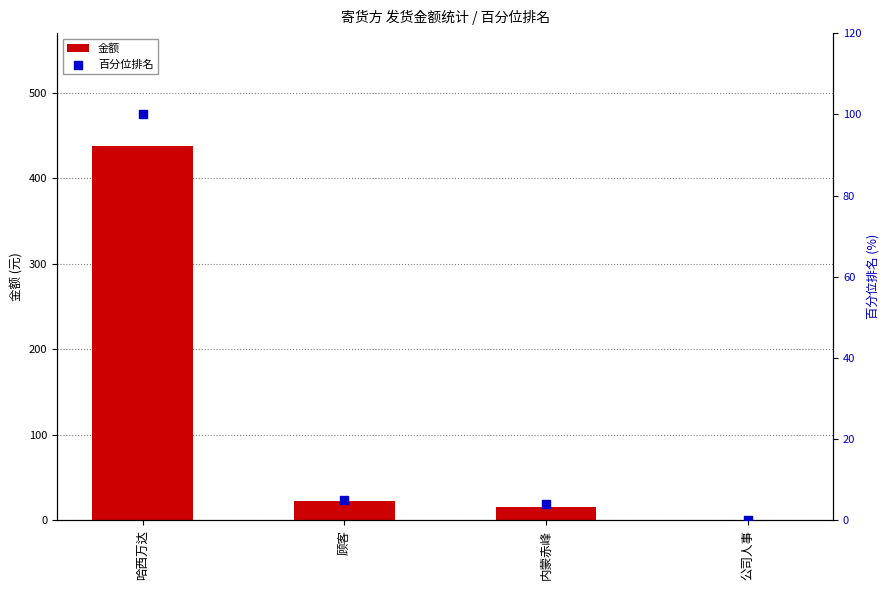

At how many categories does at least one series exceed 258?

1